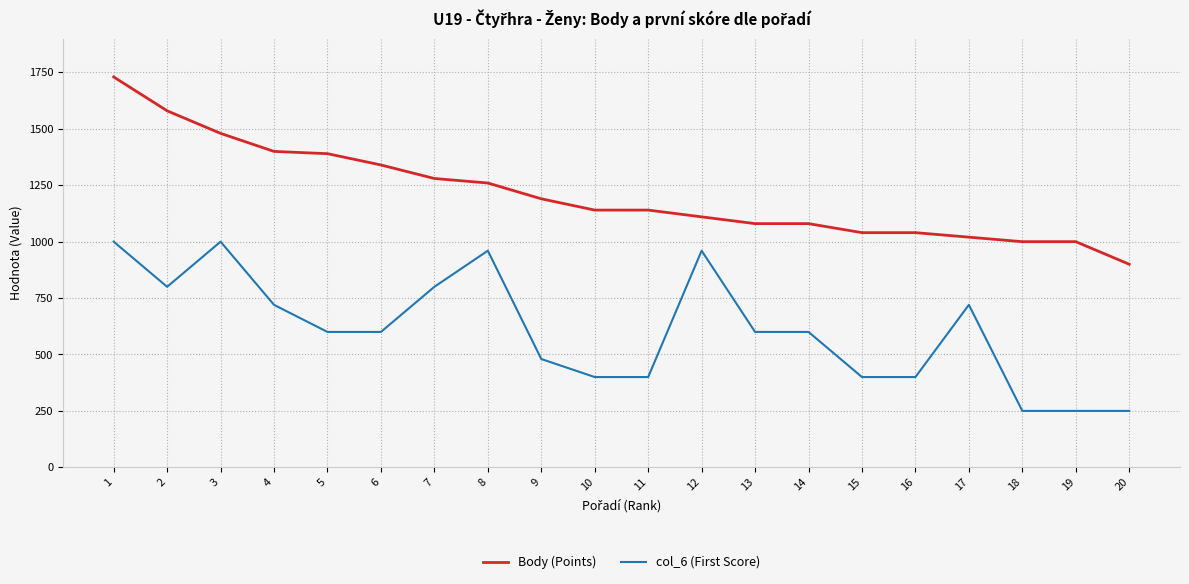

What is the sum of the Body (Points) values at 14 and 4?

2480